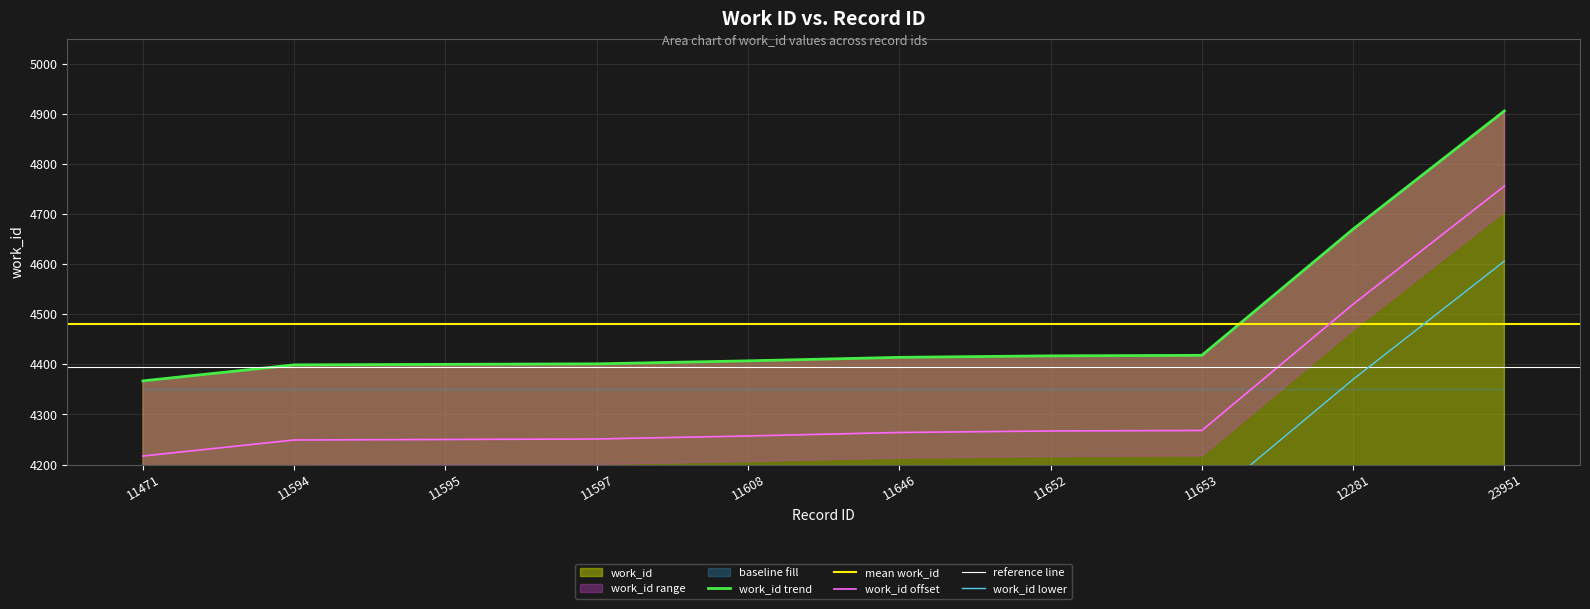

Is it true that the value at 11608 is 1566?

False